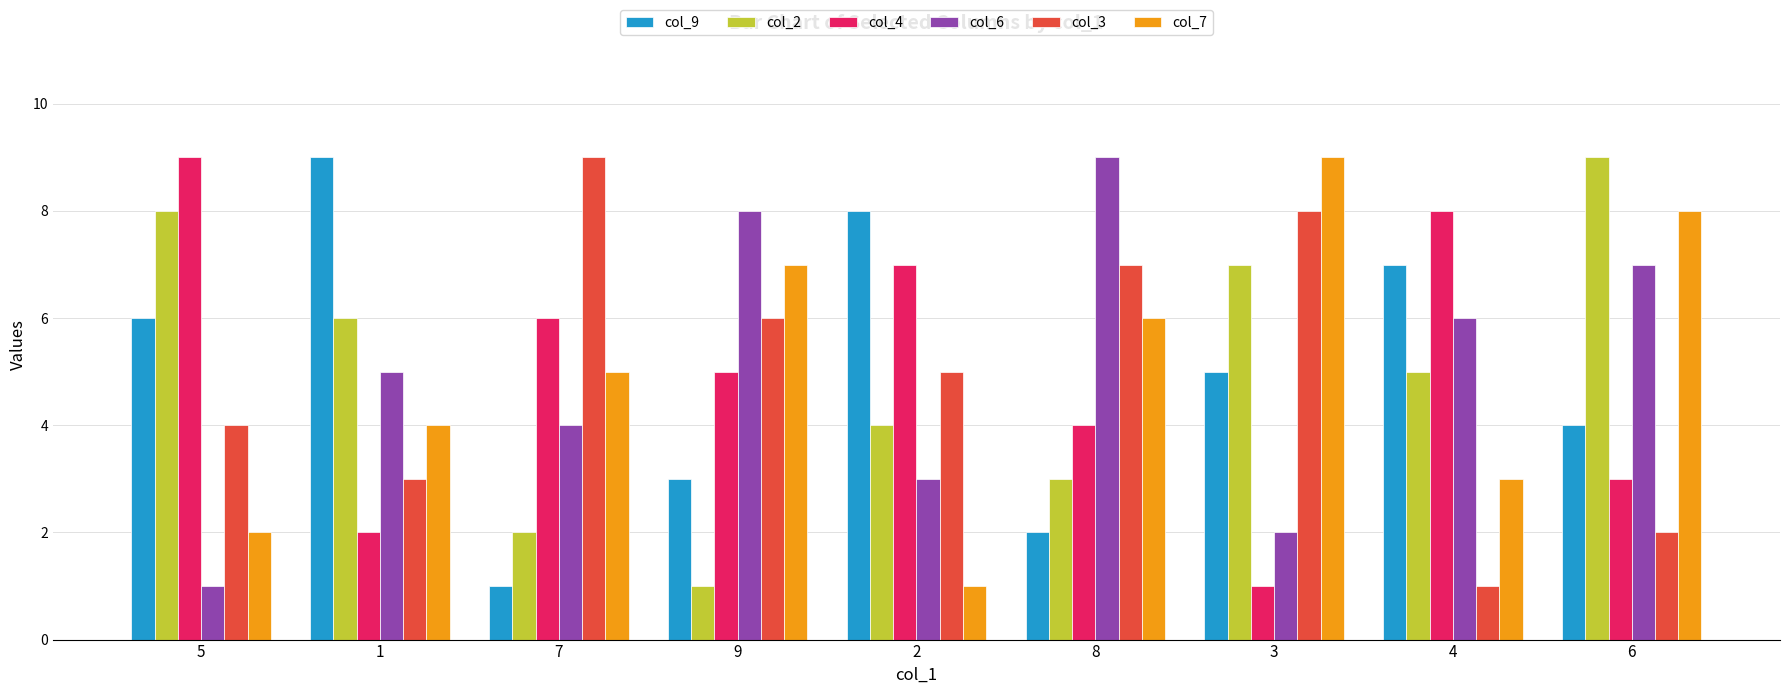

What is the total value across all series at 3?

32